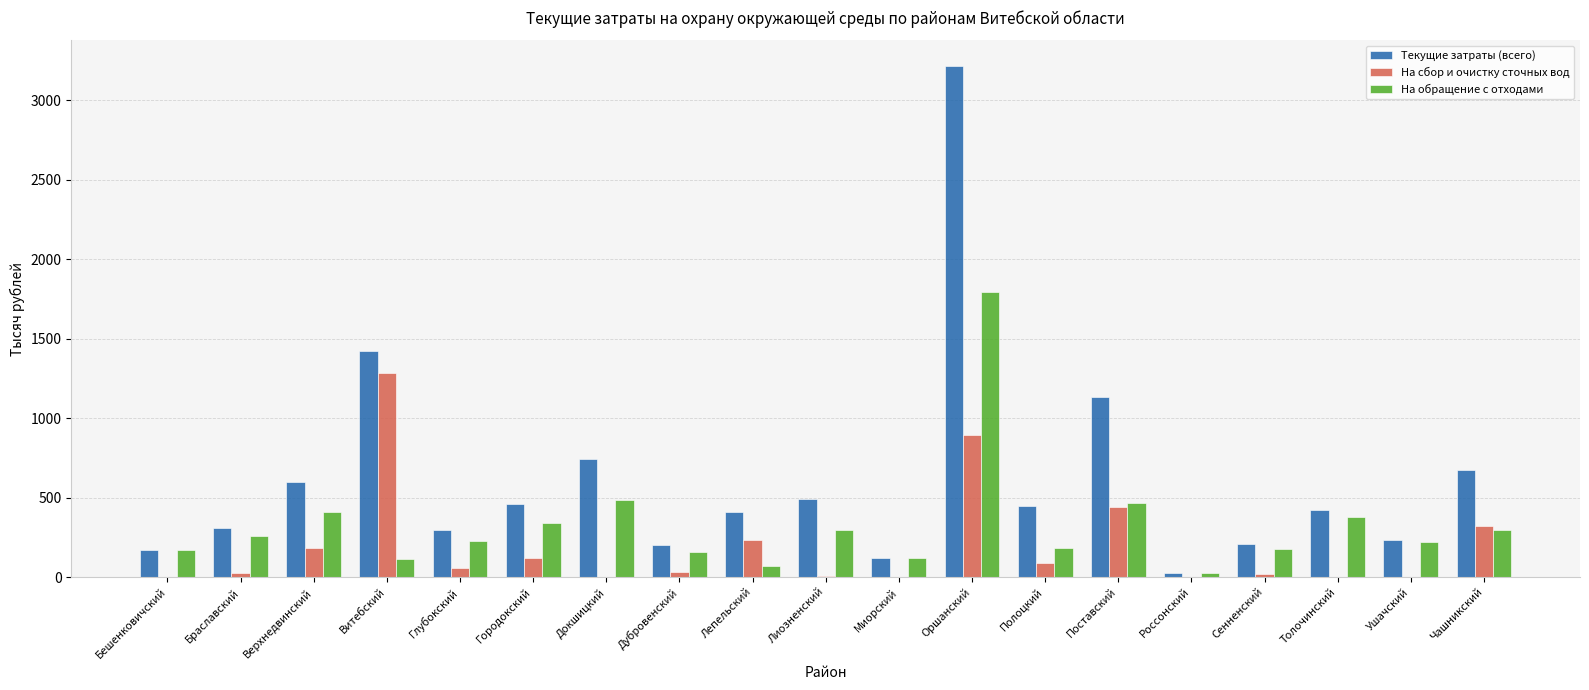

The На обращение с отходами series shows 584.0 at Верхнедвинский. True or false?

False